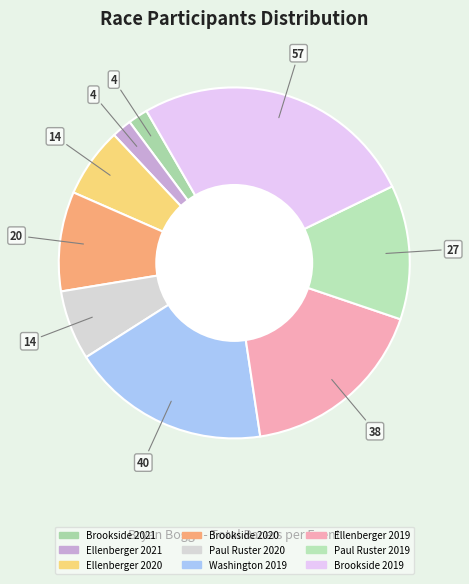

How much of the chart is everything except Paul Ruster 2019?

87.6%